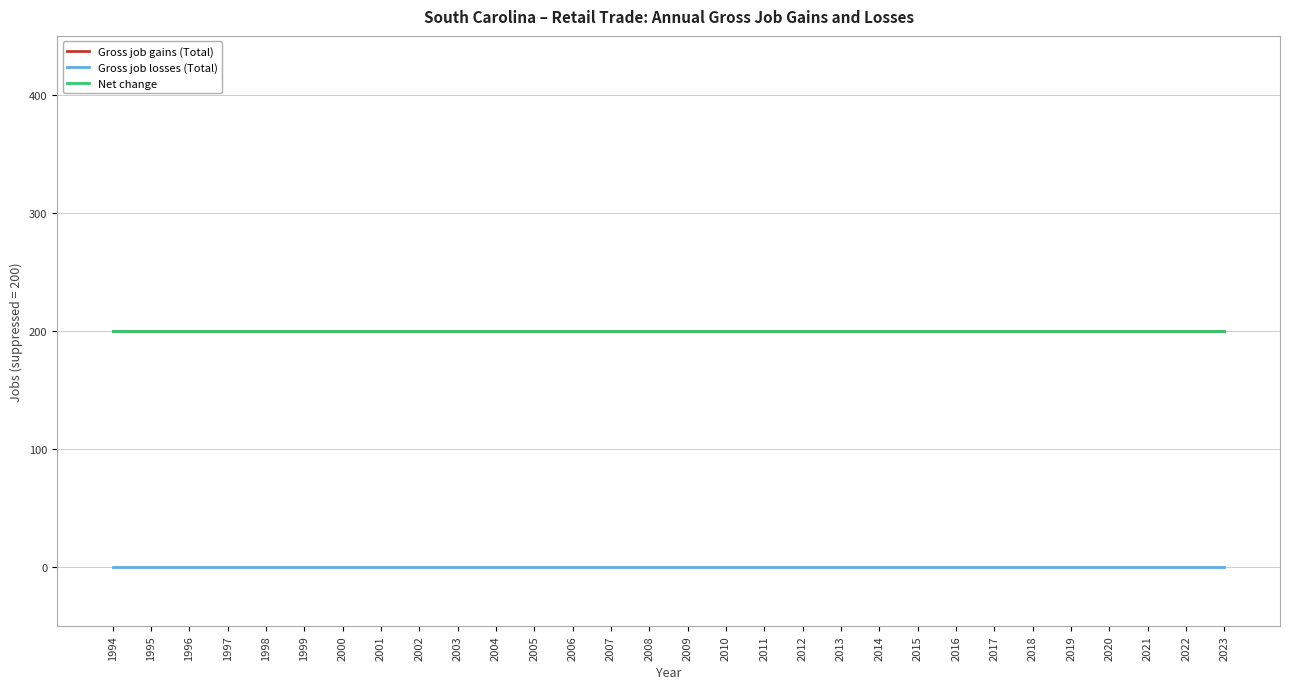

Is it true that Gross job gains (Total) equals 309 at 2002?

False